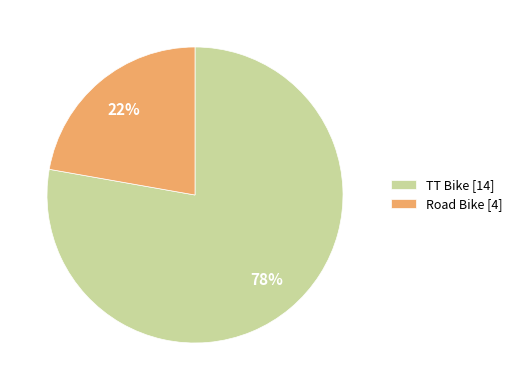

The TT Bike slice represents 78% of the pie. True or false?

True